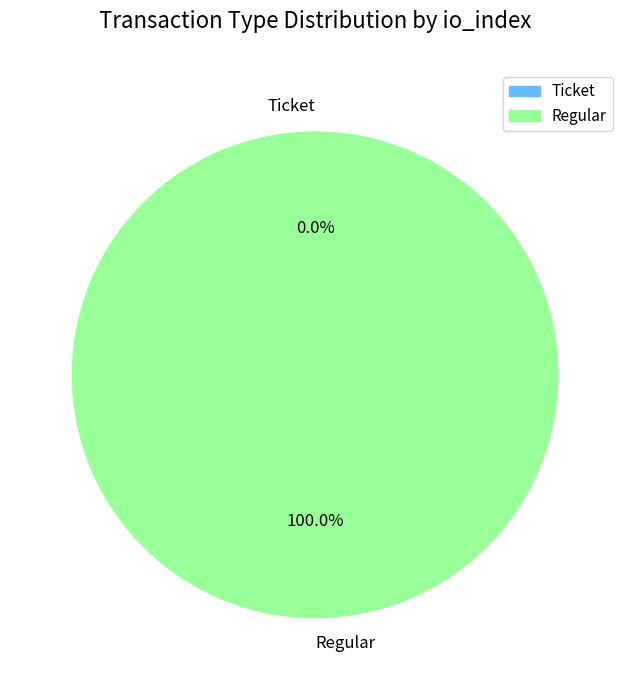

To the nearest percent, what portion does Regular represent?

100%